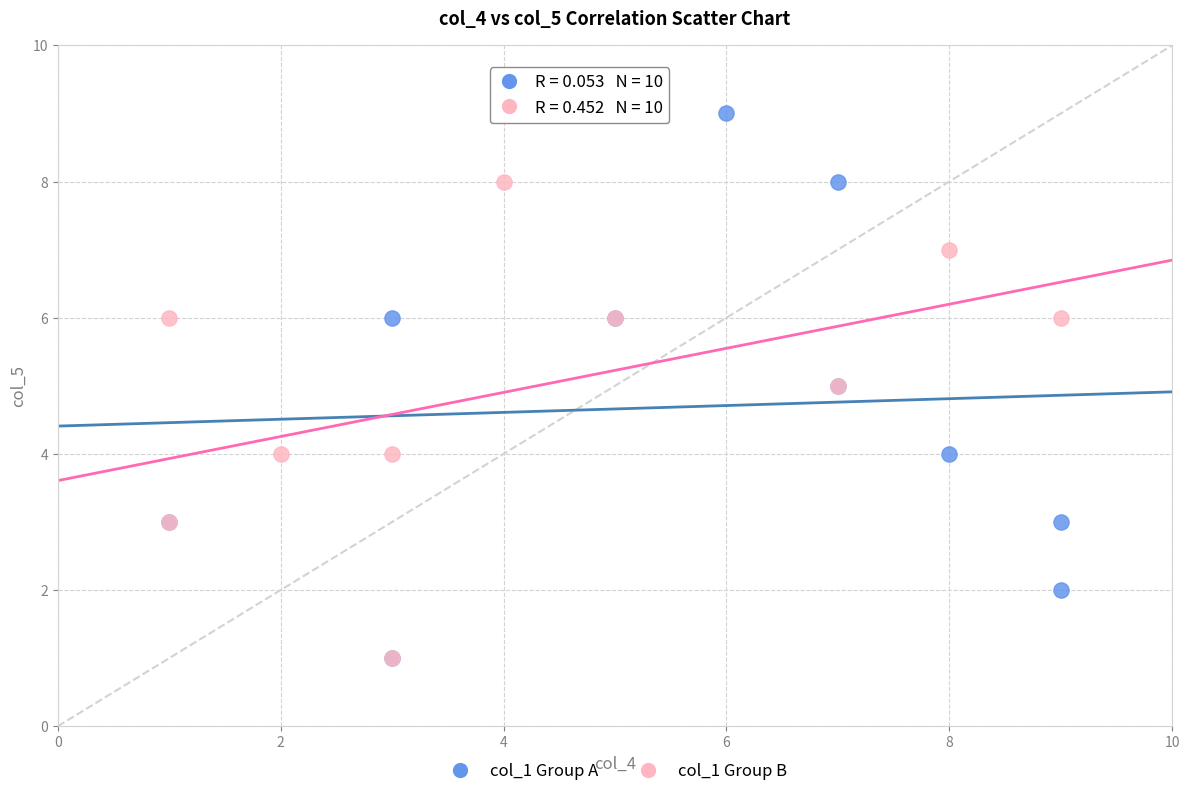

Which series reaches the maximum Y coordinate?

col_1 Group A